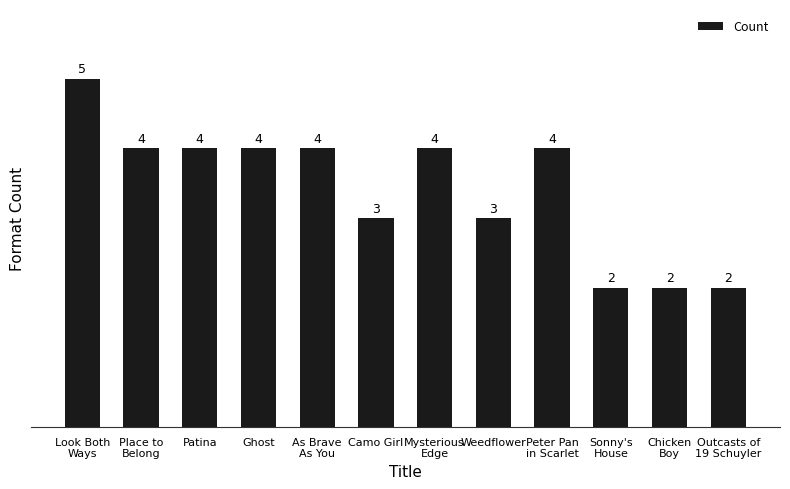

How many distinct data groups are displayed?

1